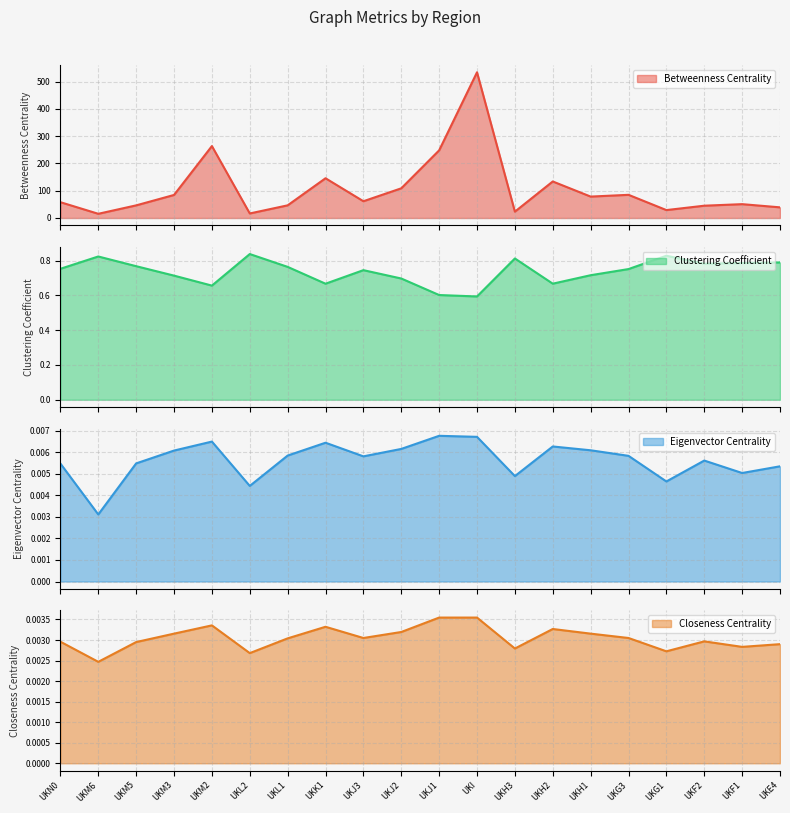

True or false: Closeness Centrality and Clustering Coefficient intersect in this chart.

False